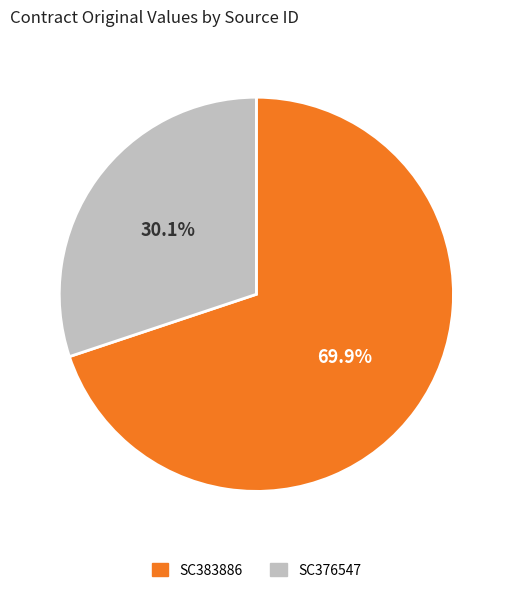

To the nearest percent, what is the difference between the largest and smallest slice percentages?

40%